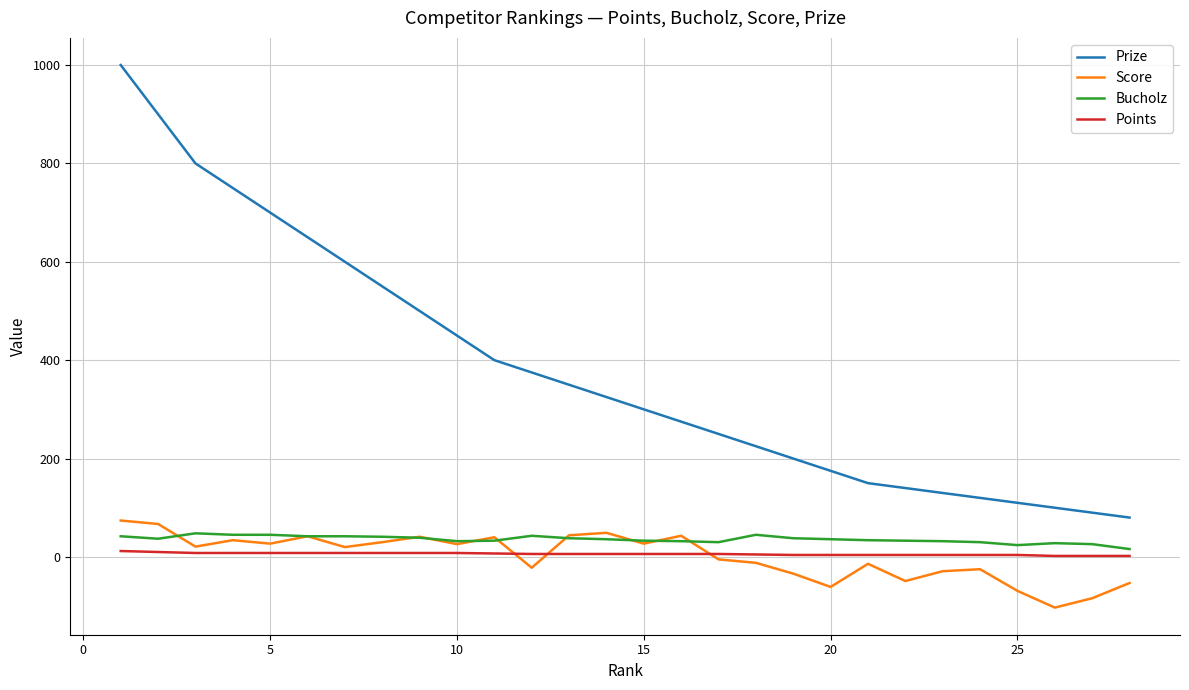

True or false: Prize and Score cross at least once.

False